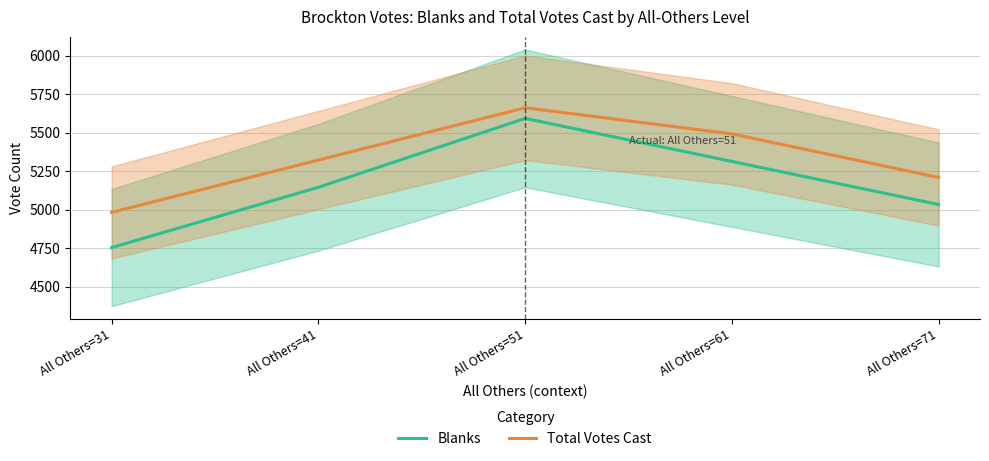

Does the chart have visible grid lines?

Yes